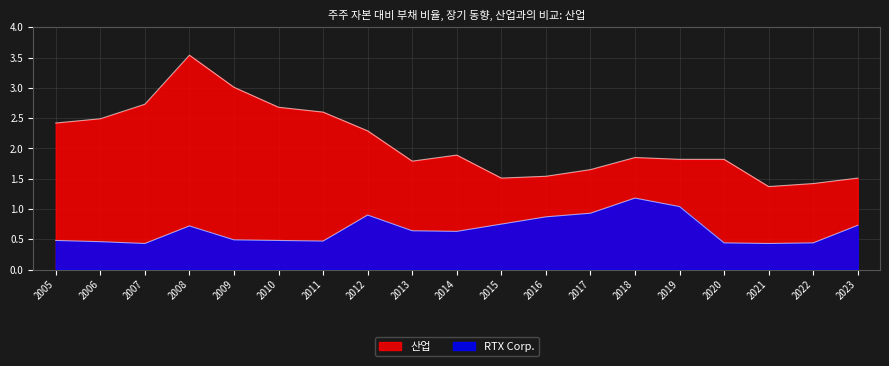

What is the value of the RTX Corp. point at the 6th from the left?

0.5